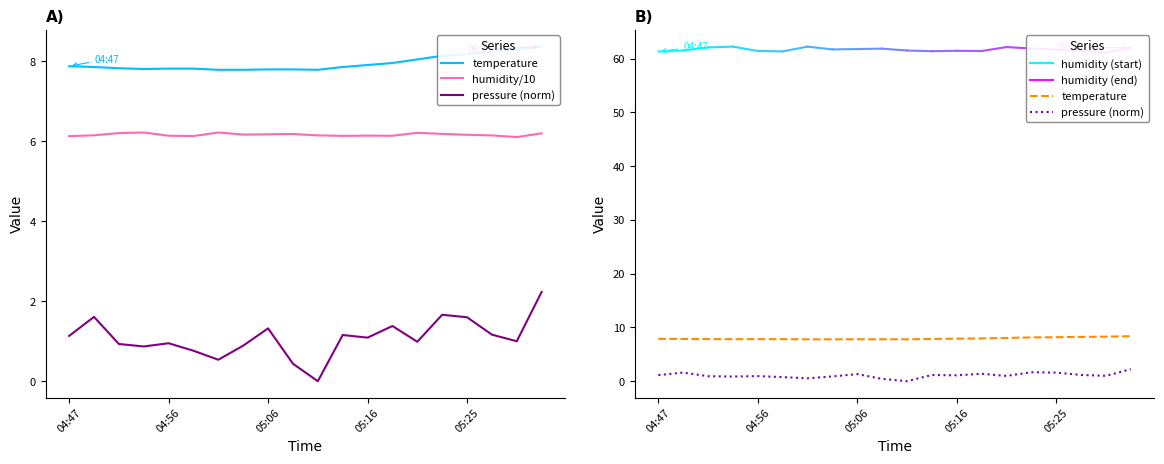

Between 04:47 and 05:11, which series saw the biggest shift?

pressure_kPa